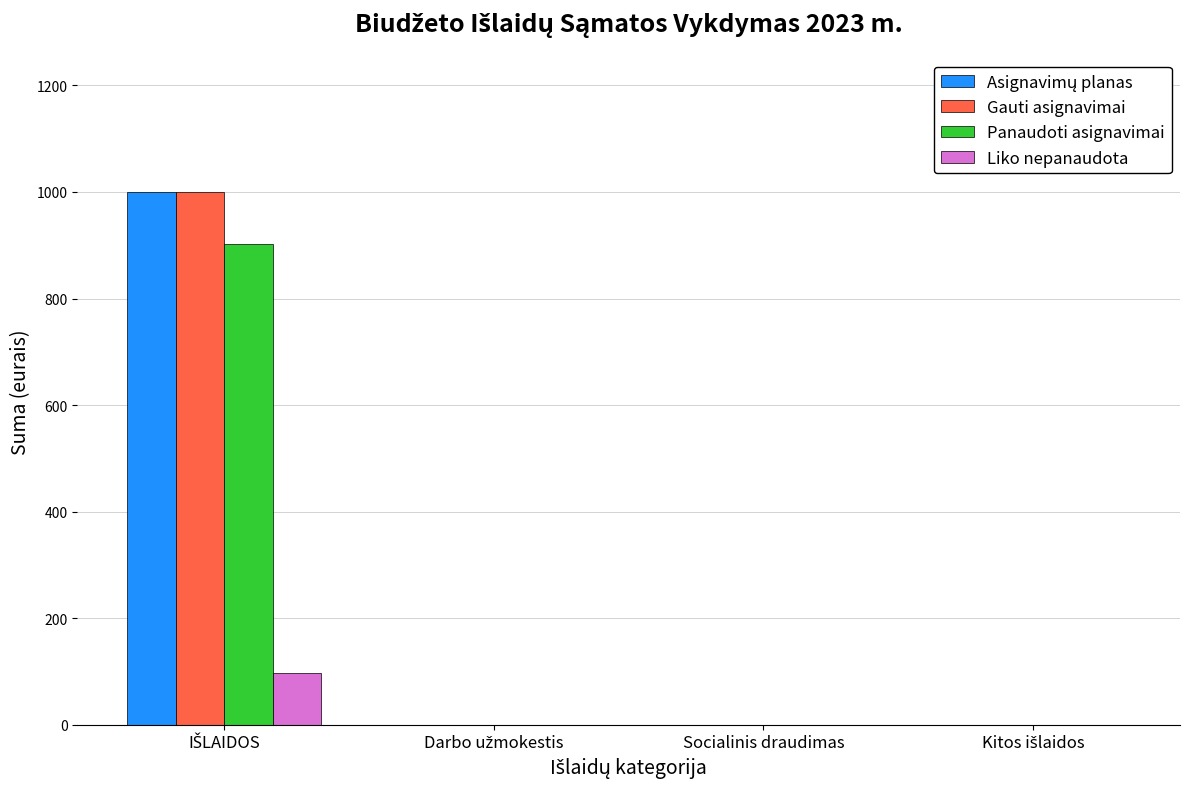

Are the bars horizontal?

No